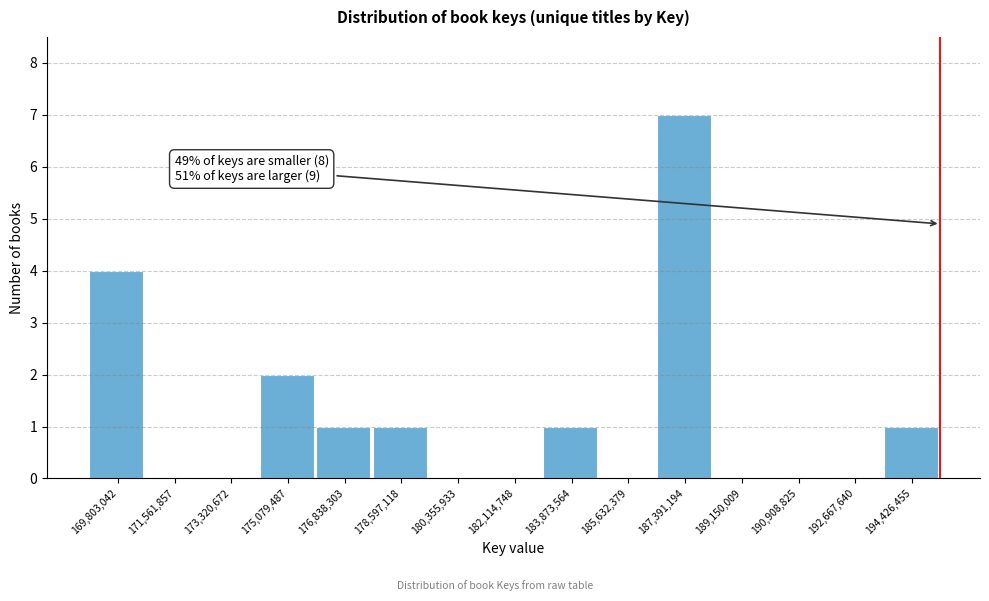

Reading left to right, transcribe all the data shown in this chart.

169,803,042=4	171,561,857=0	173,320,672=0	175,079,487=2	176,838,303=1	178,597,118=1	180,355,933=0	182,114,748=0	183,873,564=1	185,632,379=0	187,391,194=7	189,150,009=0	190,908,825=0	192,667,640=0	194,426,455=1